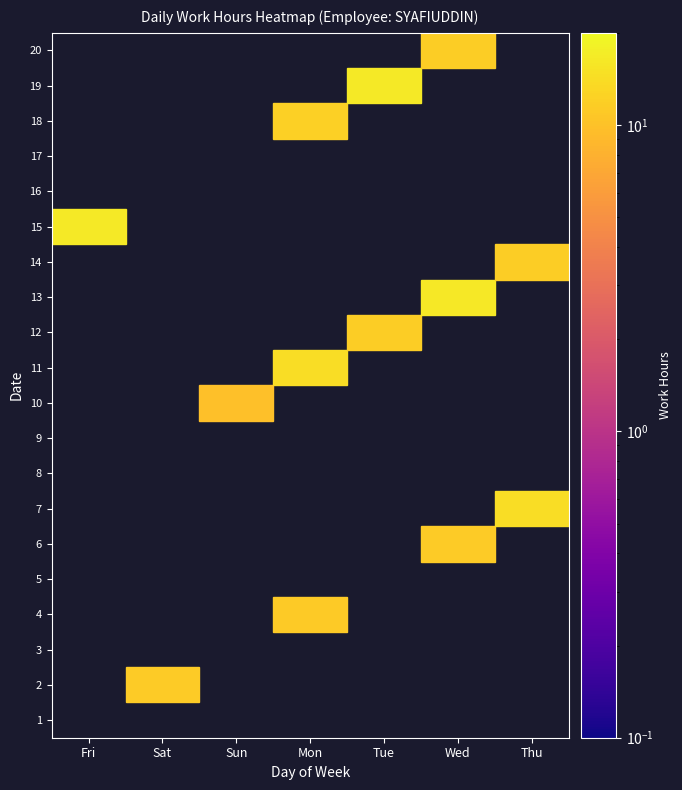

Is the value of 19 at Sun greater than the value of 5 at Sun?

No